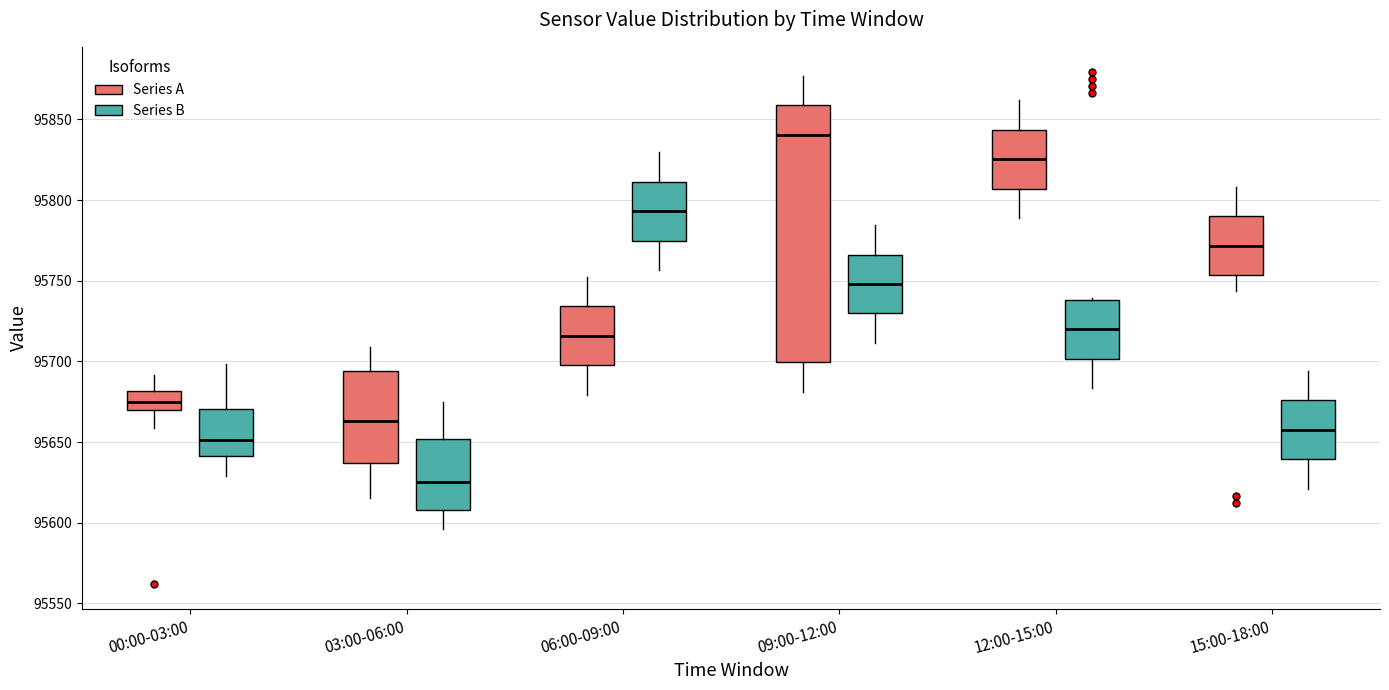

Where is the lower edge of the box for 15:00-18:00 (Series A) on the y-axis? The values are not printed on the chart, so give them approximately, as read against the axis.

95755